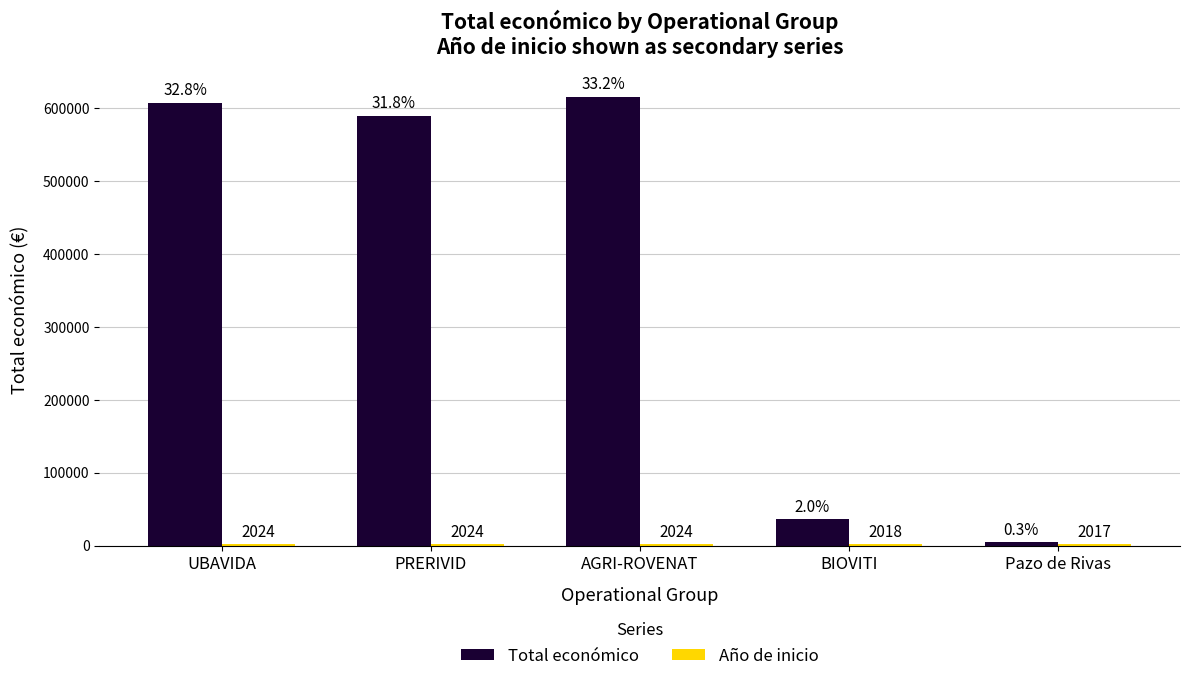

Which category has the highest value across all series?

AGRI-ROVENAT